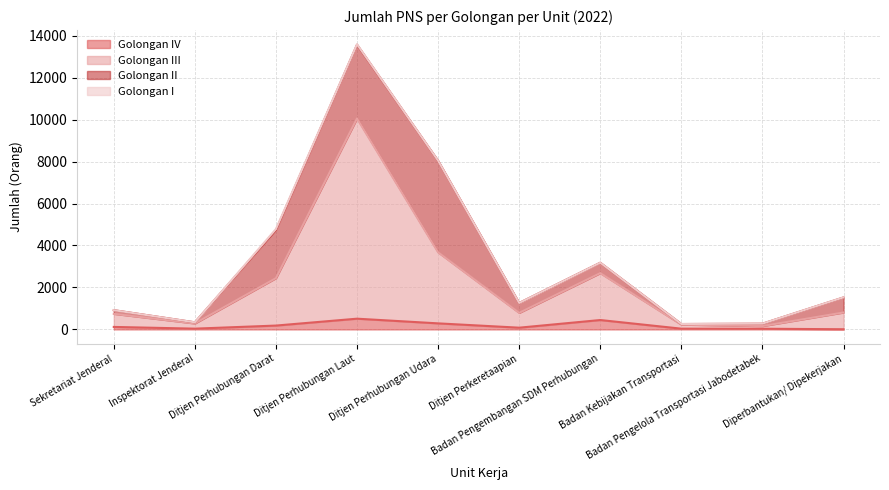

What position from the right is Badan Pengembangan SDM Perhubungan?

4